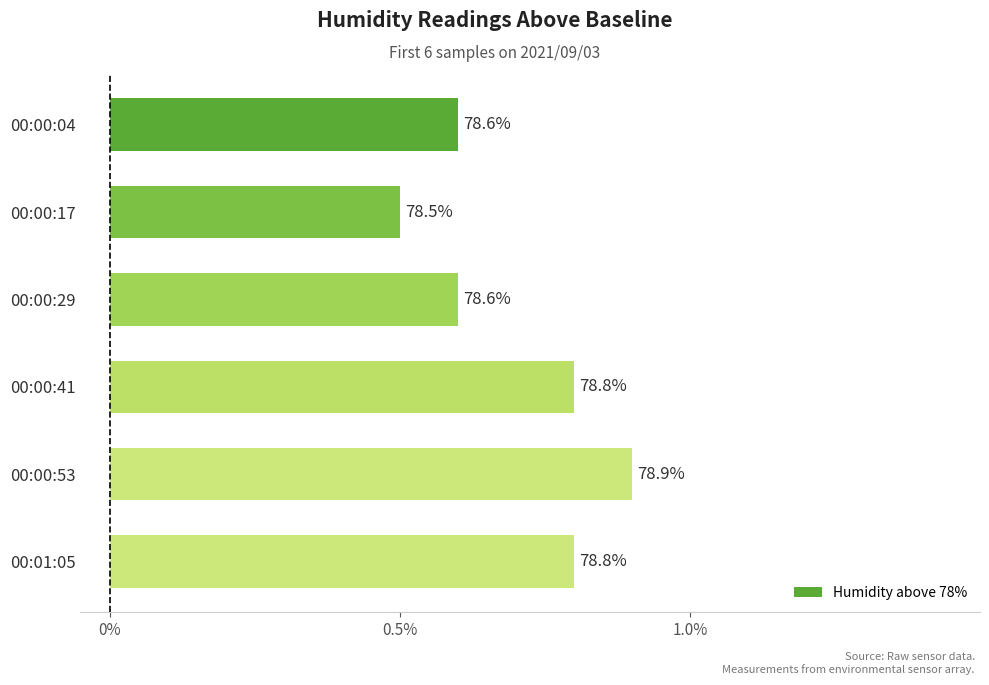

How many bars are there in total?

6